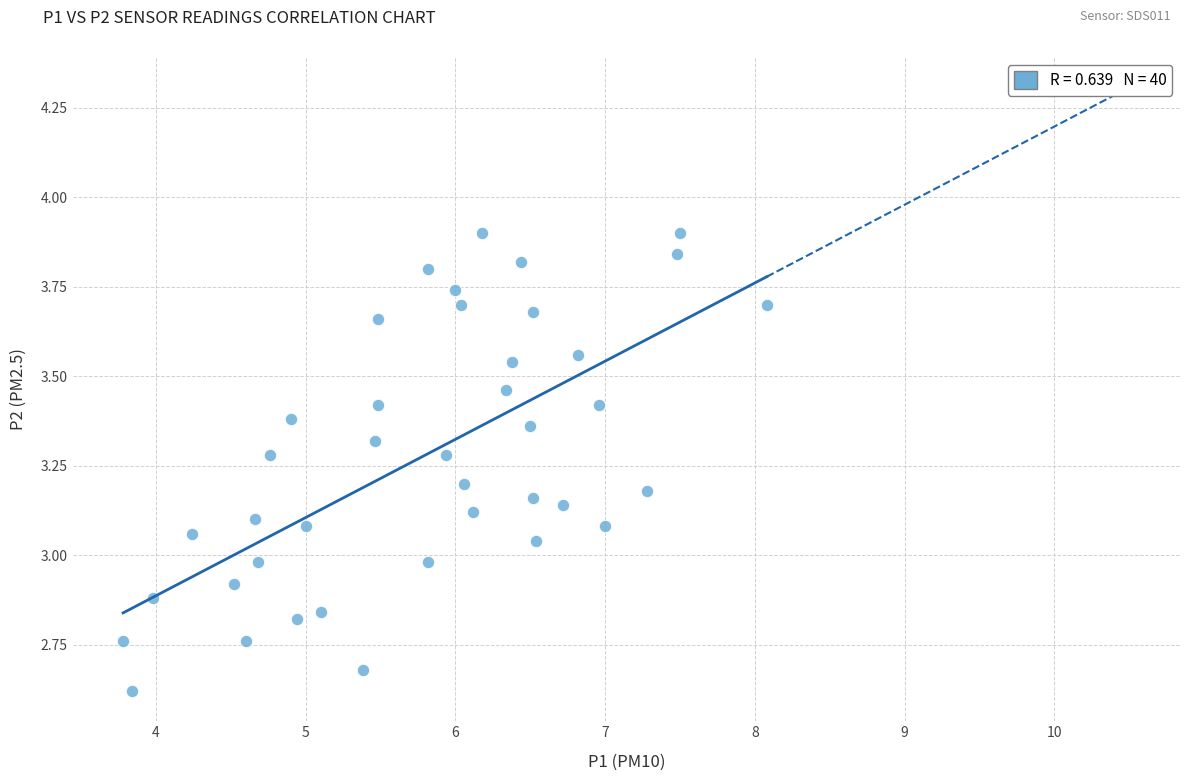

What is the range of X values (max minus min)?

4.3